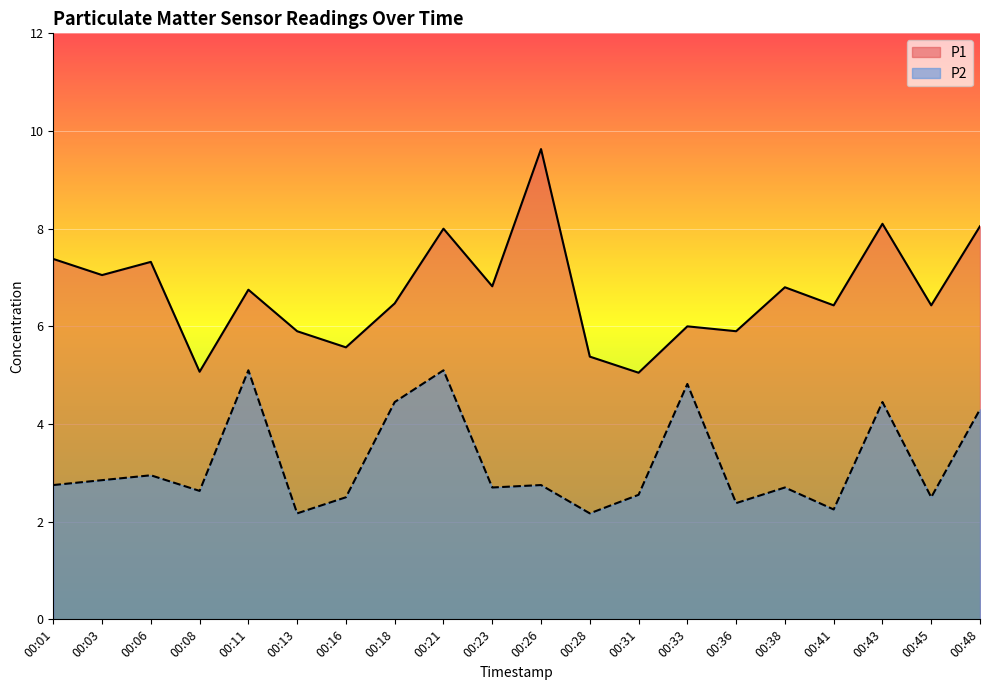

Which series has the widest spread of values?

P1